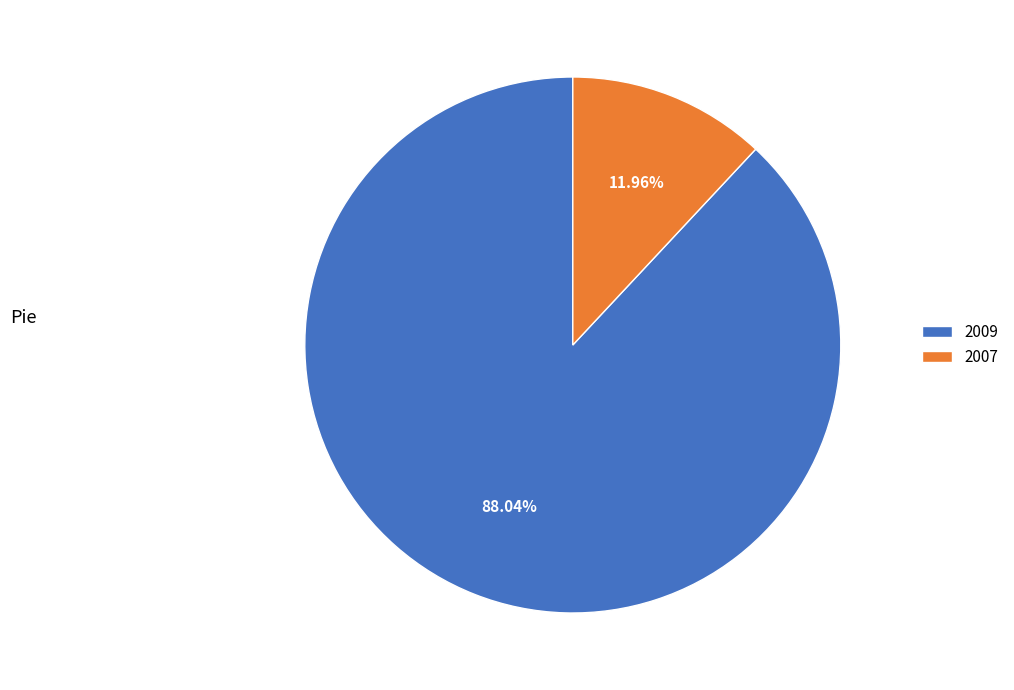

Which slice is the largest?

2009